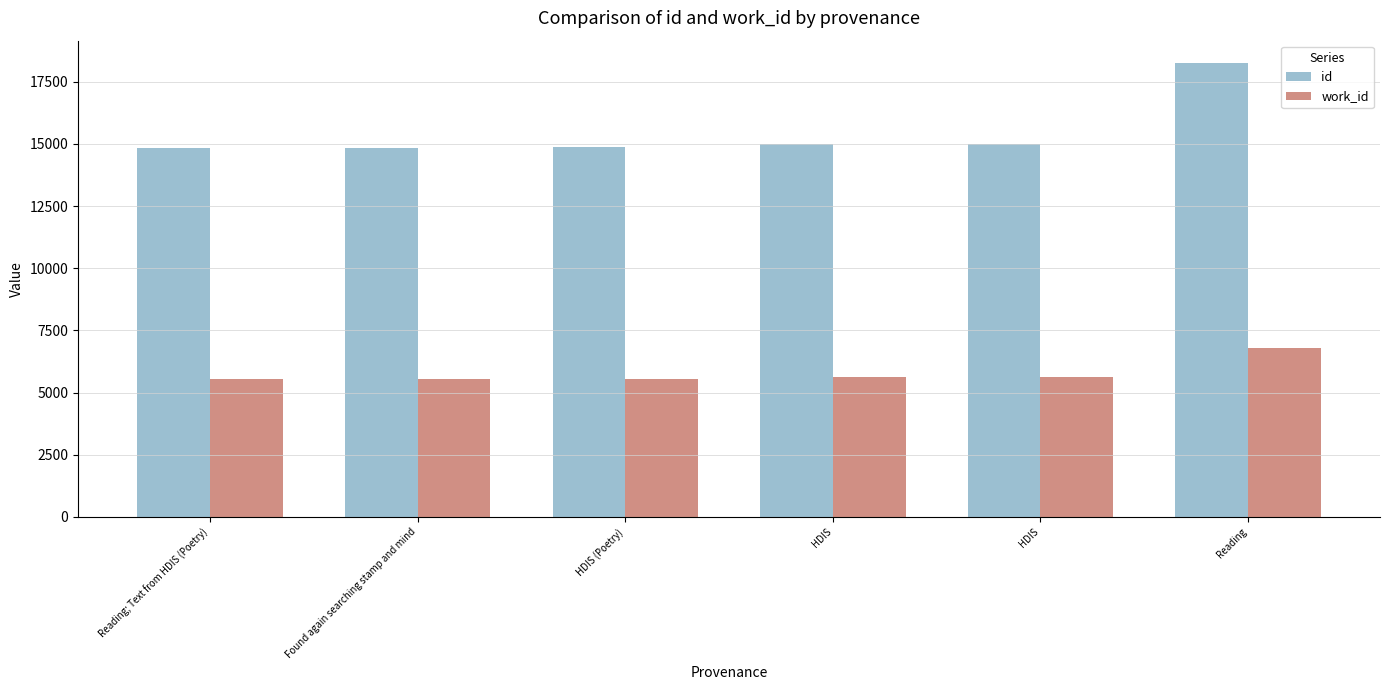

How many data points does each series have?

6